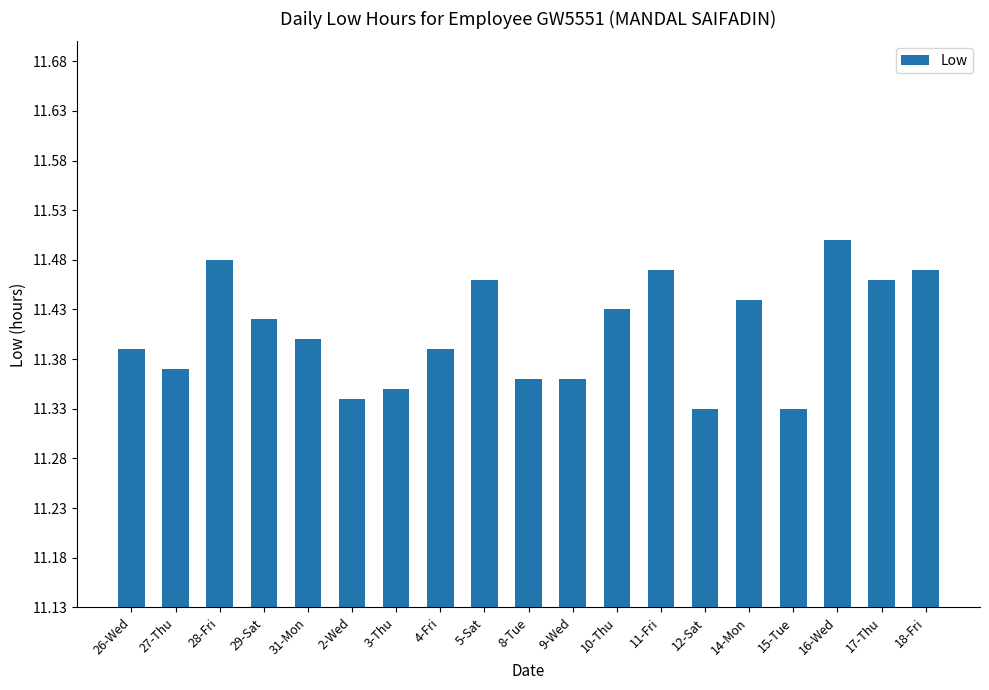

Are the bars grouped side by side (vs. stacked)?

No